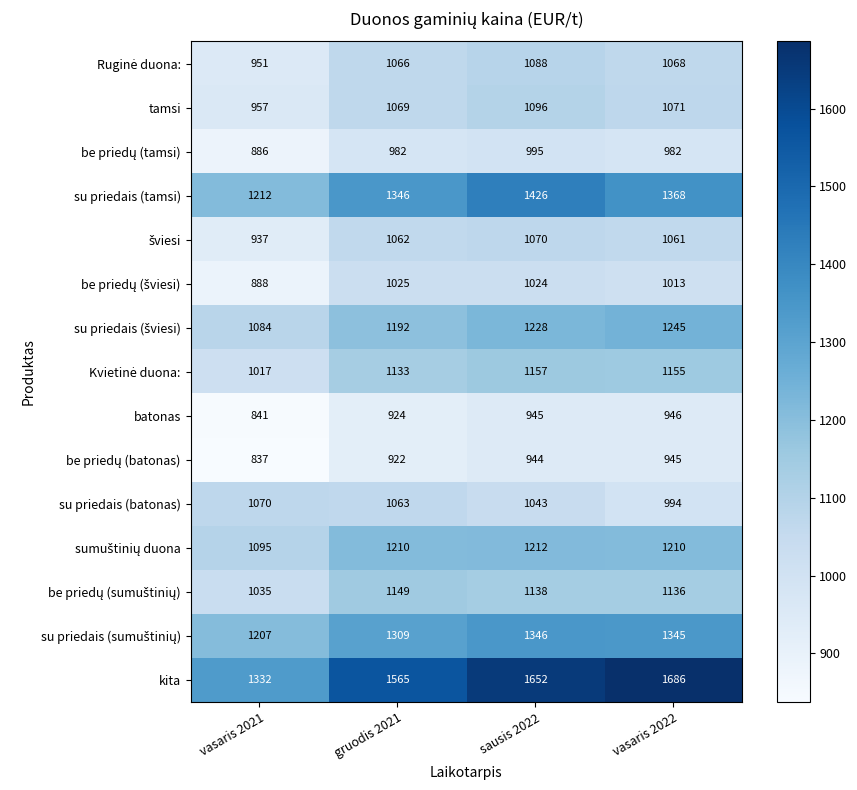

What is the total value across all series at gruodis 2021?

17017